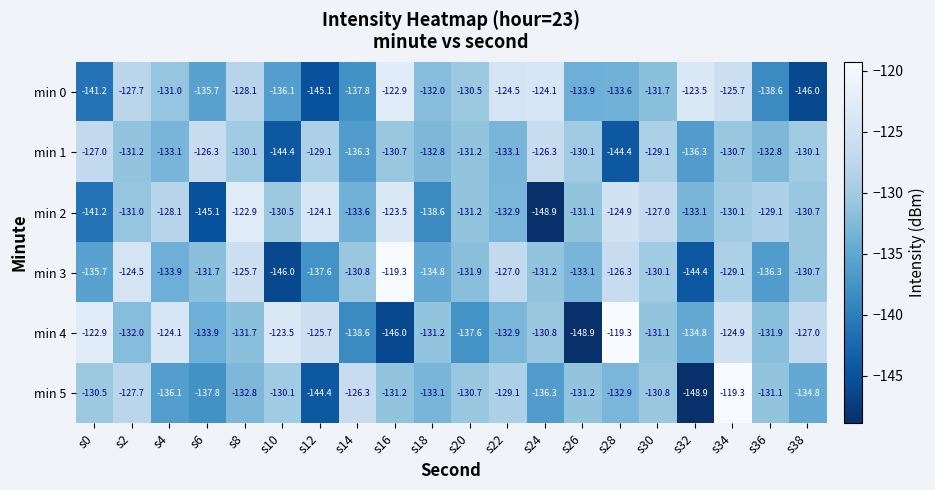

The value of min 2 at s4 is -172.8. True or false?

False